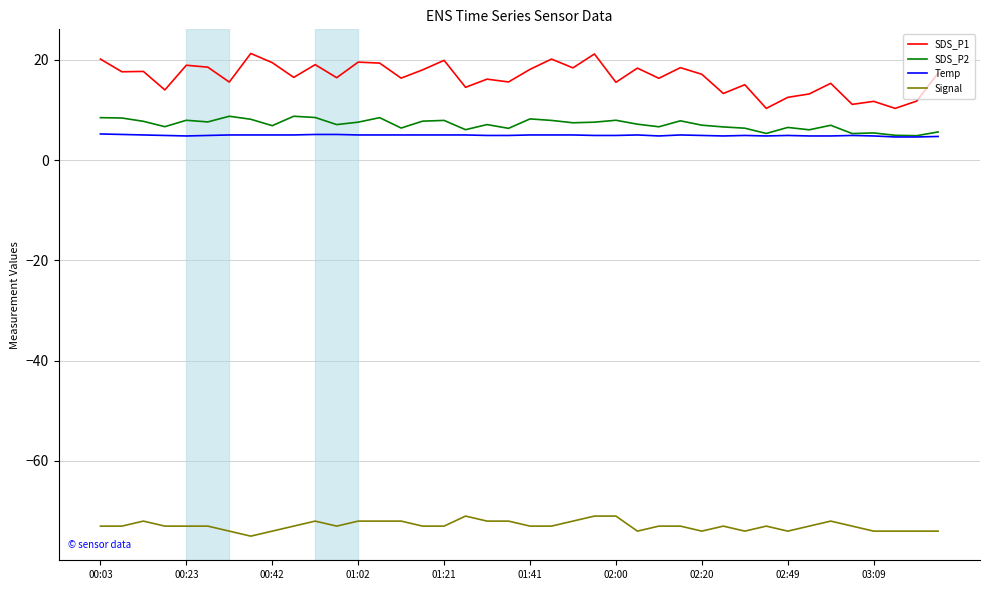

Which series has the largest range (max minus min)?

SDS_P1